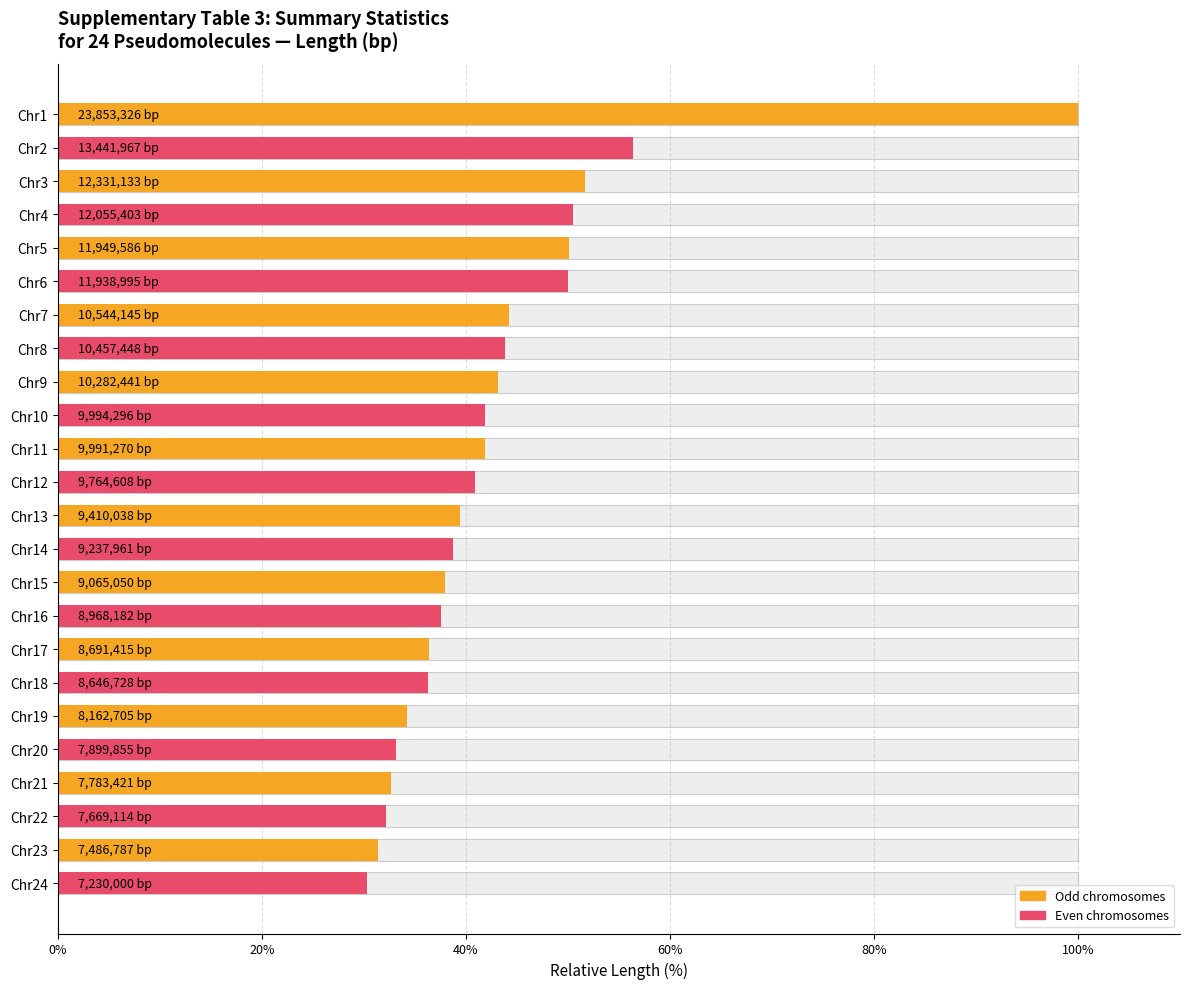

What is the average value?

43.1